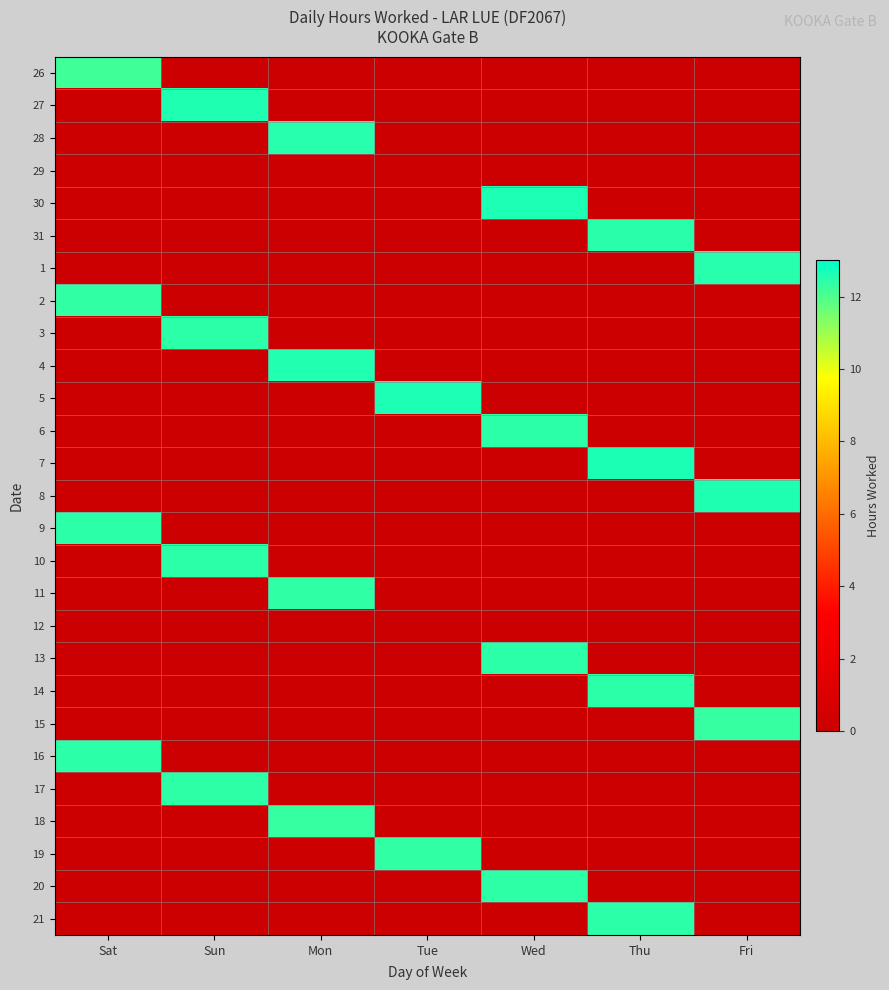

Which has a higher value, Mon or Wed?

Mon